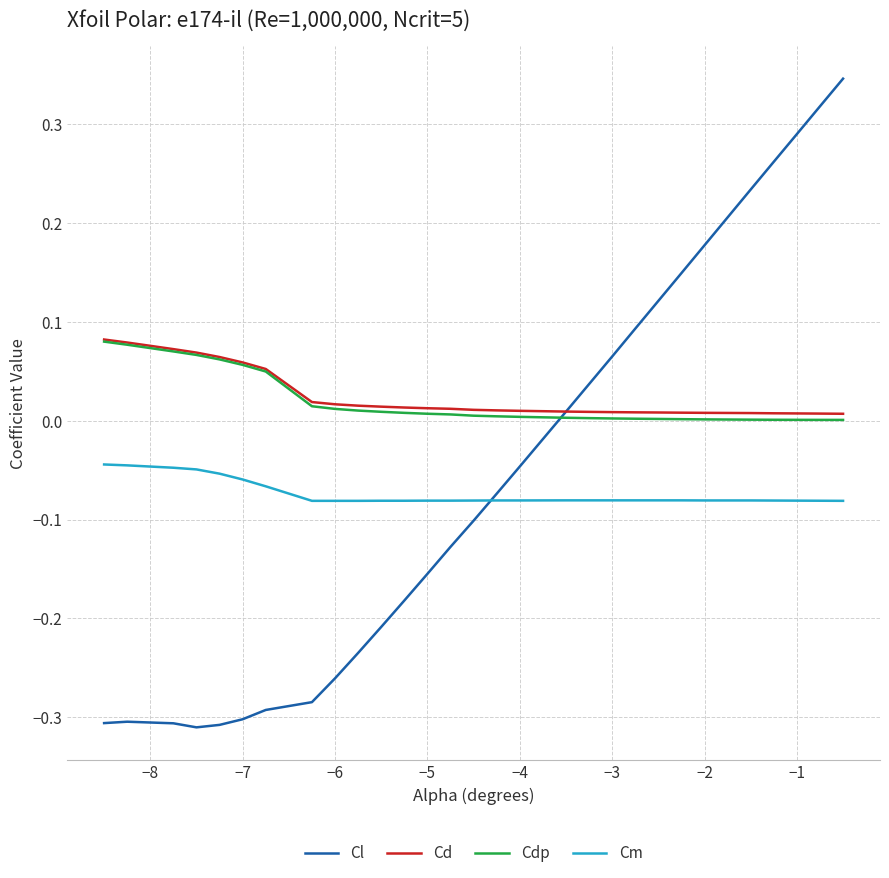

True or false: Cd and Cm cross at least once.

False